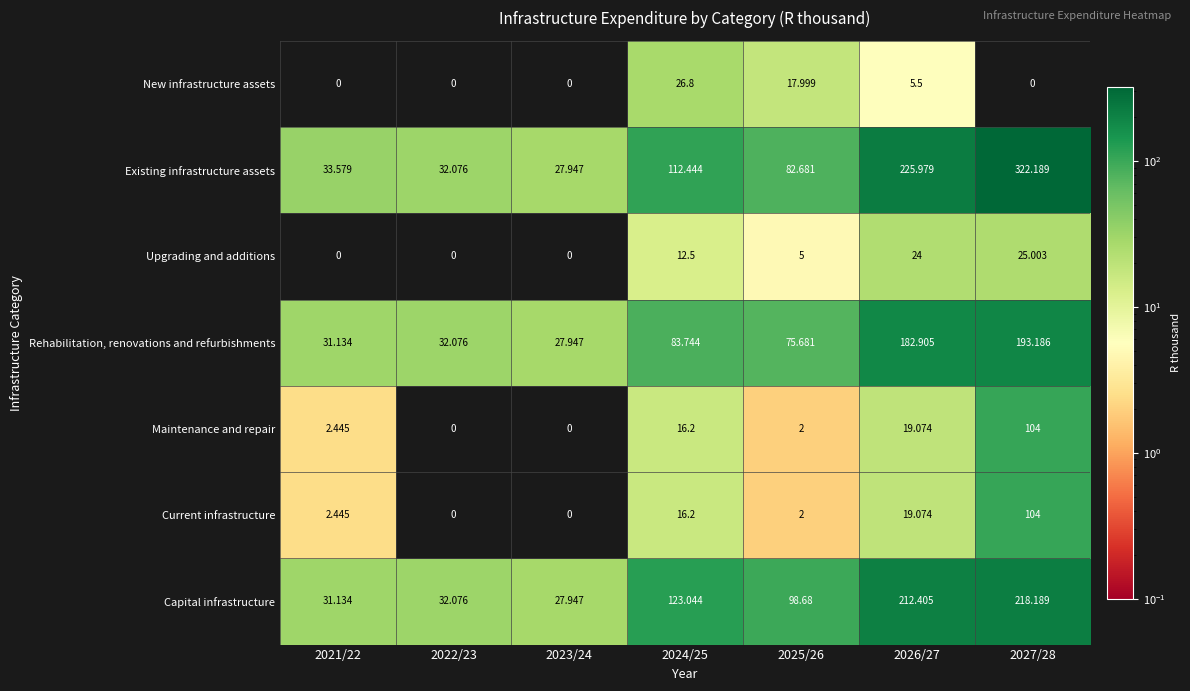

Is the value of New infrastructure assets at 2026/27 greater than the value of Upgrading and additions at 2026/27?

No